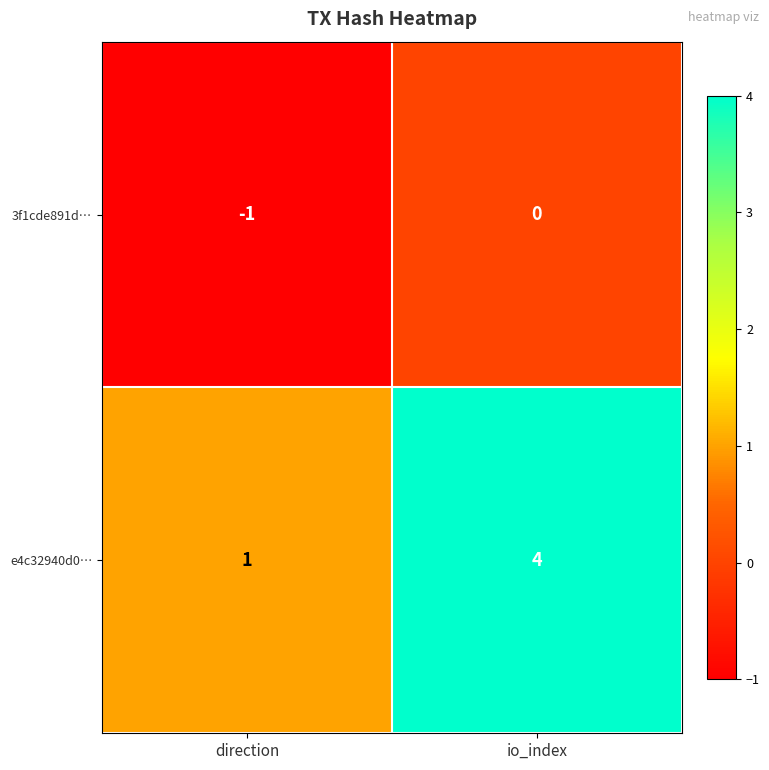

Which series changed the most between direction and io_index?

e4c32940d0…